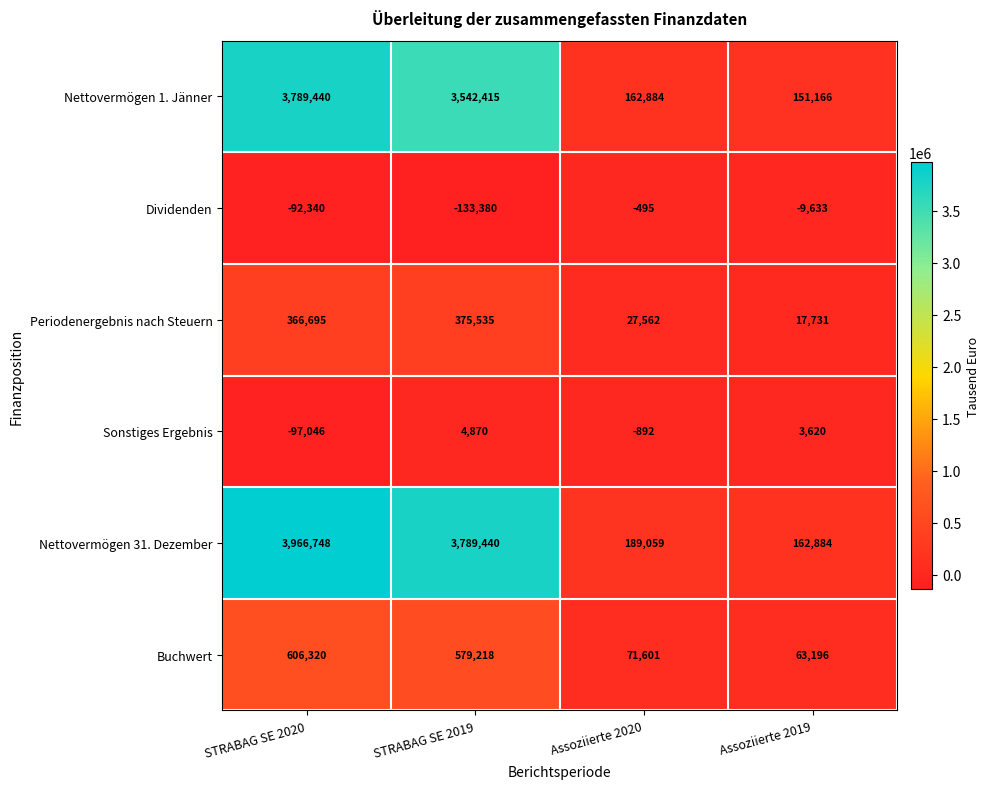

Rank the categories by Dividenden value from highest to lowest.

Assoziierte 2020, Assoziierte 2019, STRABAG SE 2020, STRABAG SE 2019